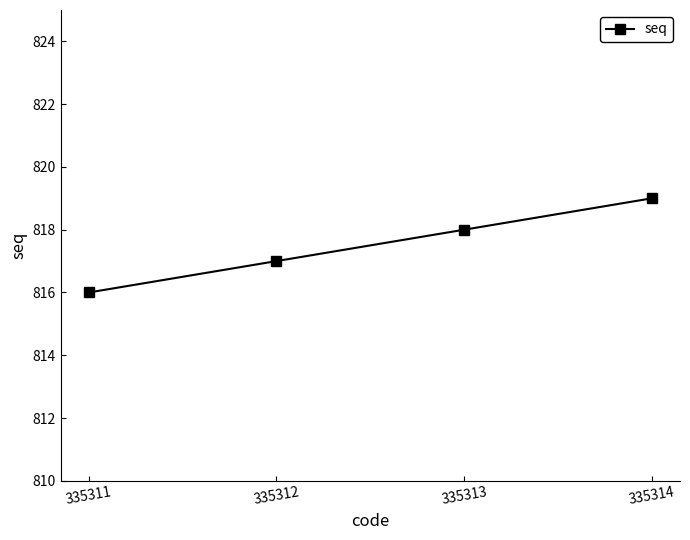

What is the difference between the second highest and second lowest values?

1